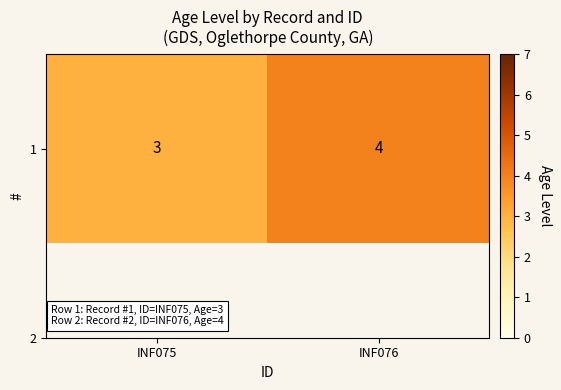

True or false: the data shows 4 at INF075.

False